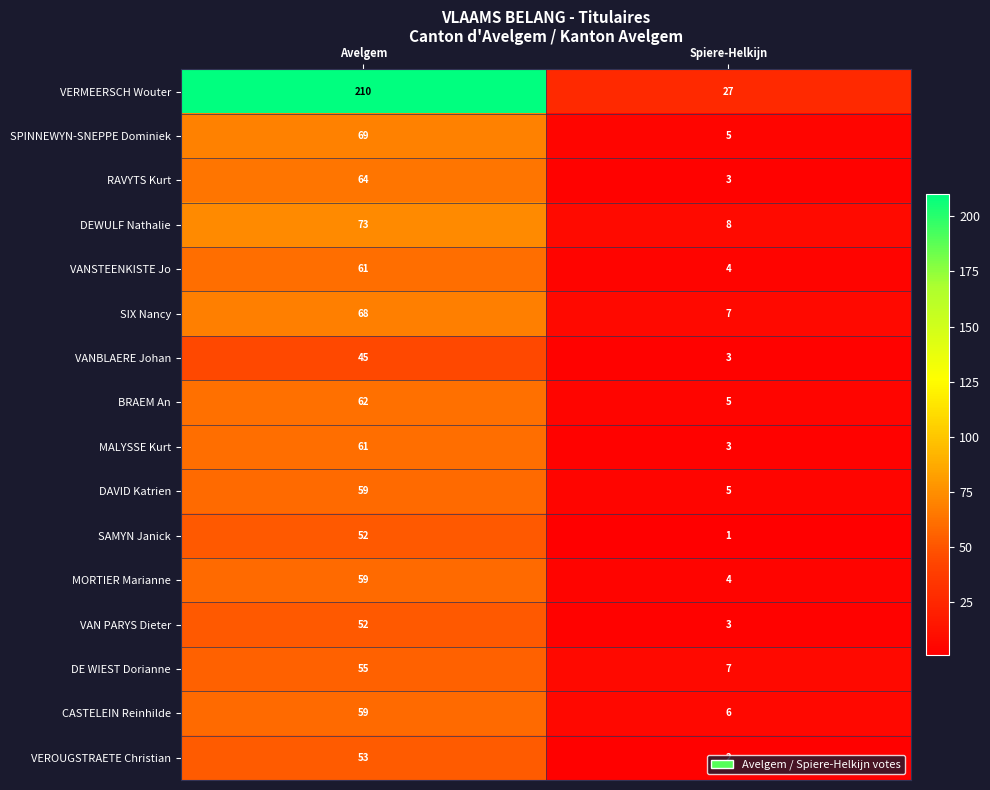

What is the sum of the VANSTEENKISTE Jo values at Spiere-Helkijn and Avelgem?

65